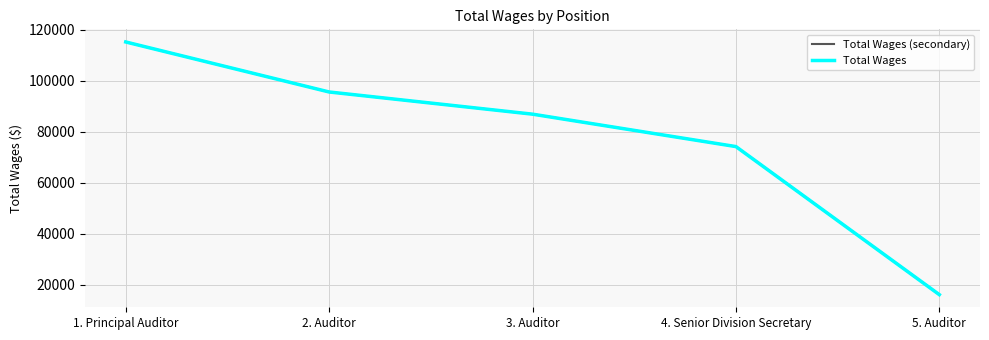

The Total Wages (secondary) series shows 117231 at 4. Senior Division Secretary. True or false?

False